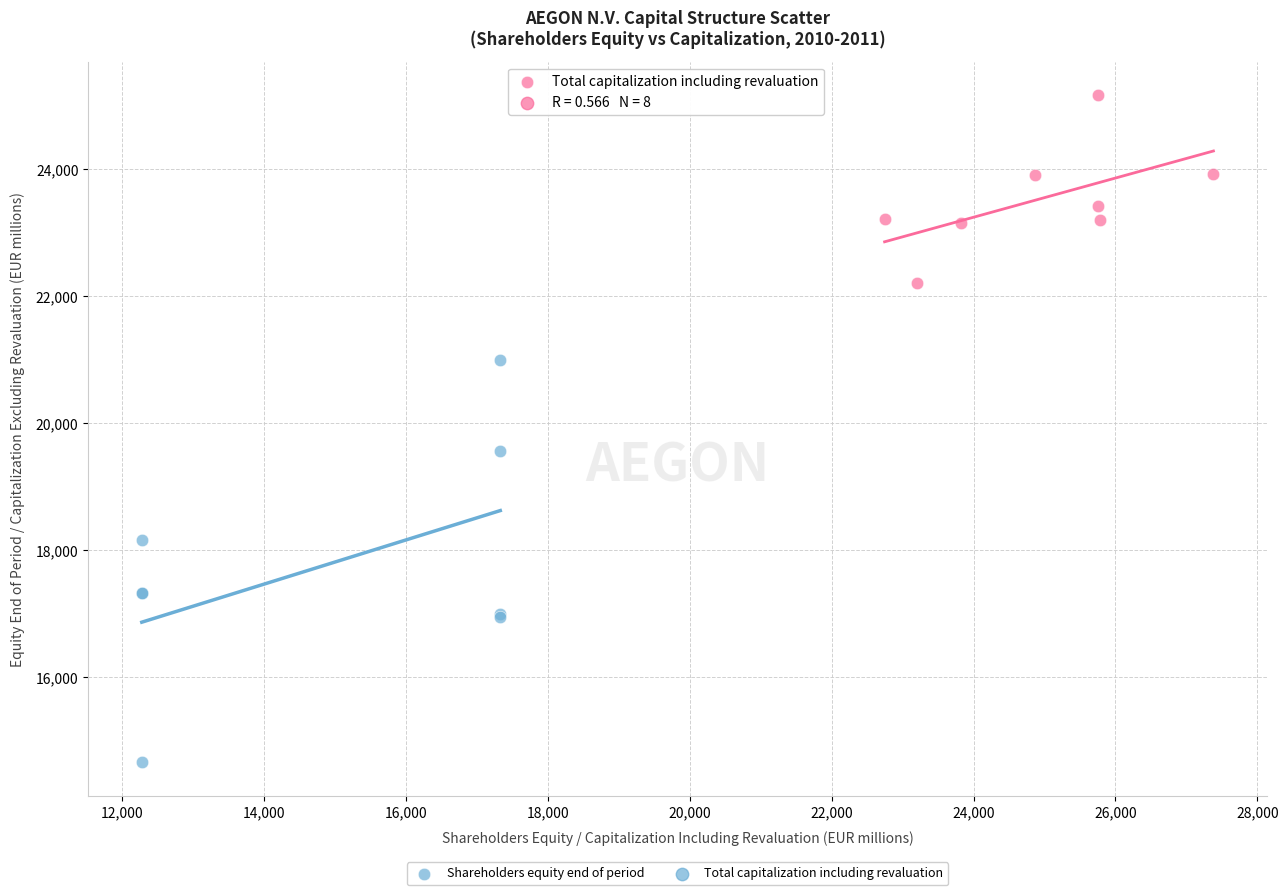

Which series has the largest Y range (max minus min)?

Shareholders equity end of period